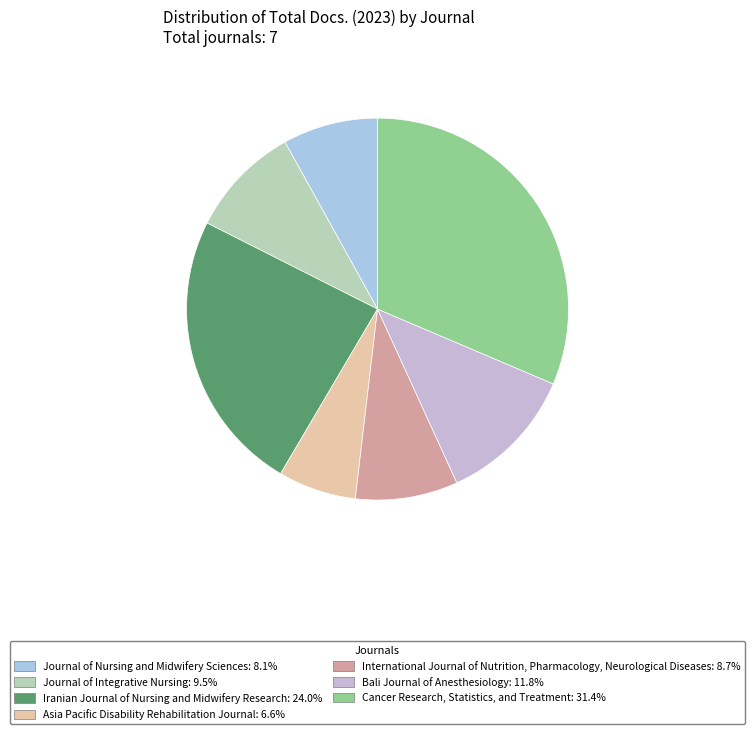

To the nearest percent, what is the difference between the Cancer Research, Statistics, and Treatment and Journal of Integrative Nursing slice percentages?

22%